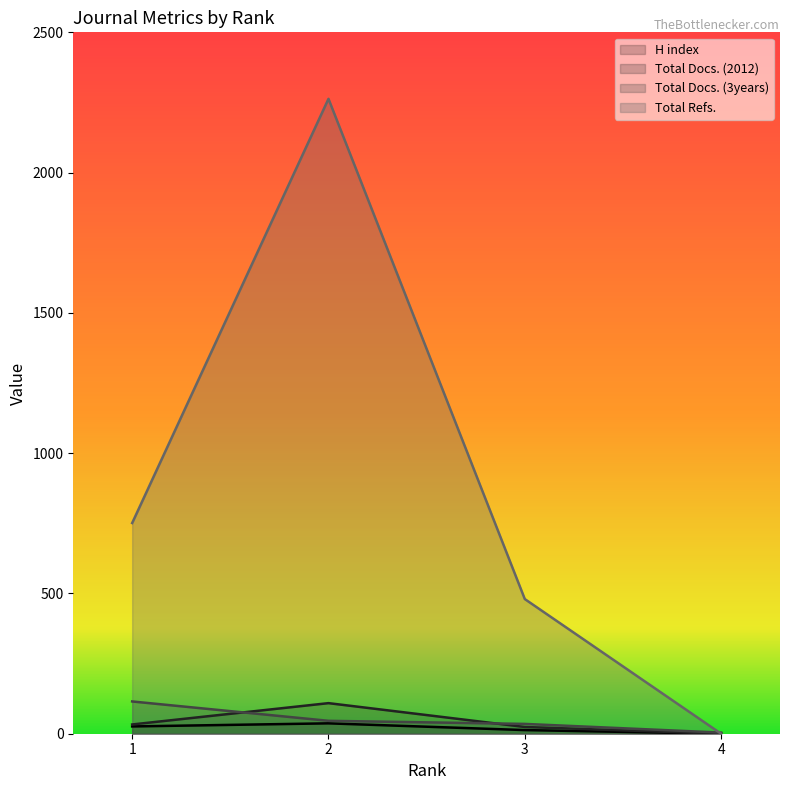

How many data points in Total Docs. (3years) are above 46?

1